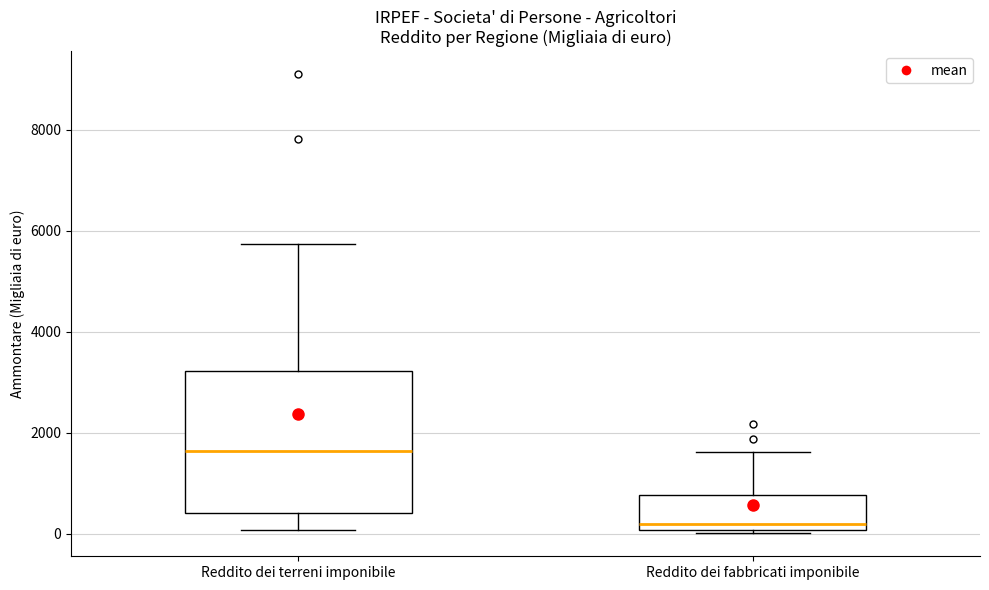

Reading left to right, transcribe this box plot: for each box, give where its median line is, the range the box spans, and where its two whiskers end, as read against the y-axis. The values are not printed on the chart, so give them approximately, as read against the axis.

Reddito dei terreni imponibile: median 1600, box 400 to 3200, whiskers 0 to 5800
Reddito dei fabbricati imponibile: median 200, box 0 to 800, whiskers 0 (just below the box's lower edge) to 1600